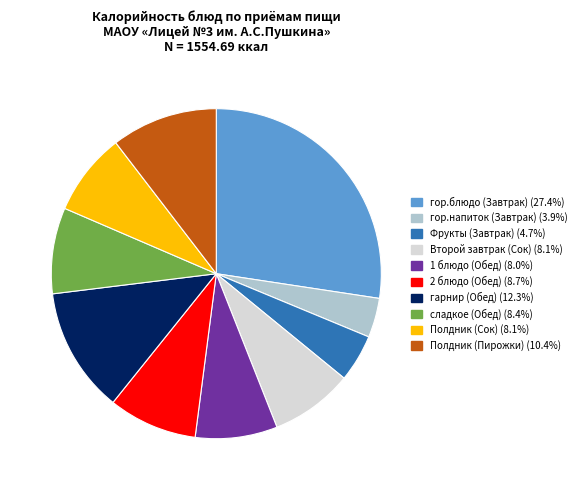

Is the sum of сладкое (Обед) and гарнир (Обед) greater than half?

No